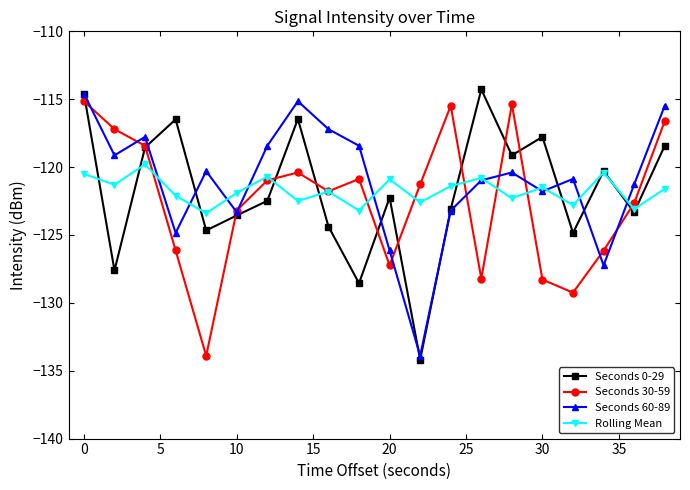

How many interior local peaks does the Seconds 30-59 series have?

4